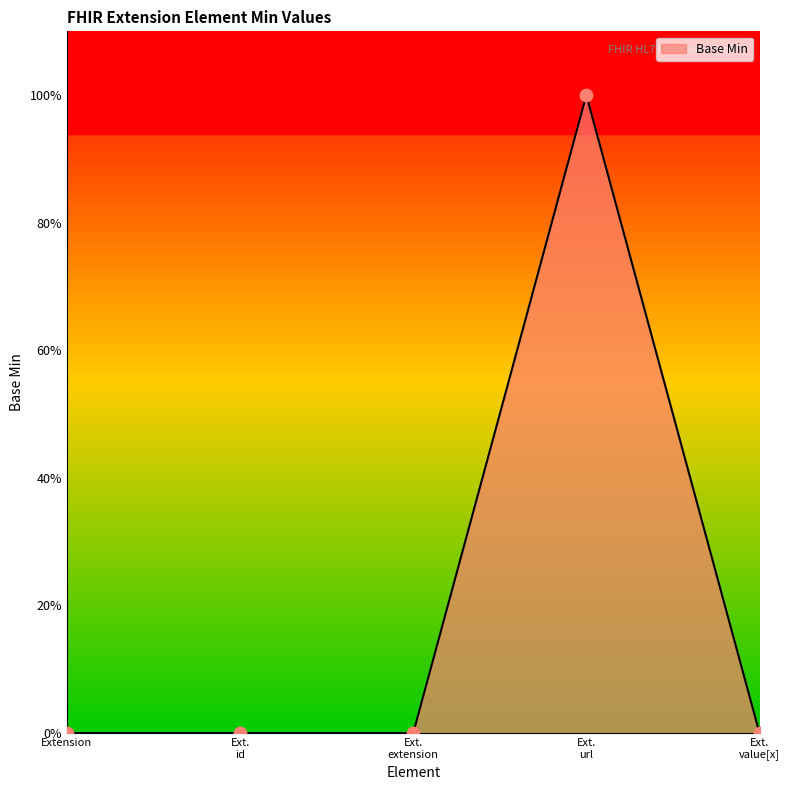

Which has a higher value, Ext. id or Ext. extension?

Ext. id